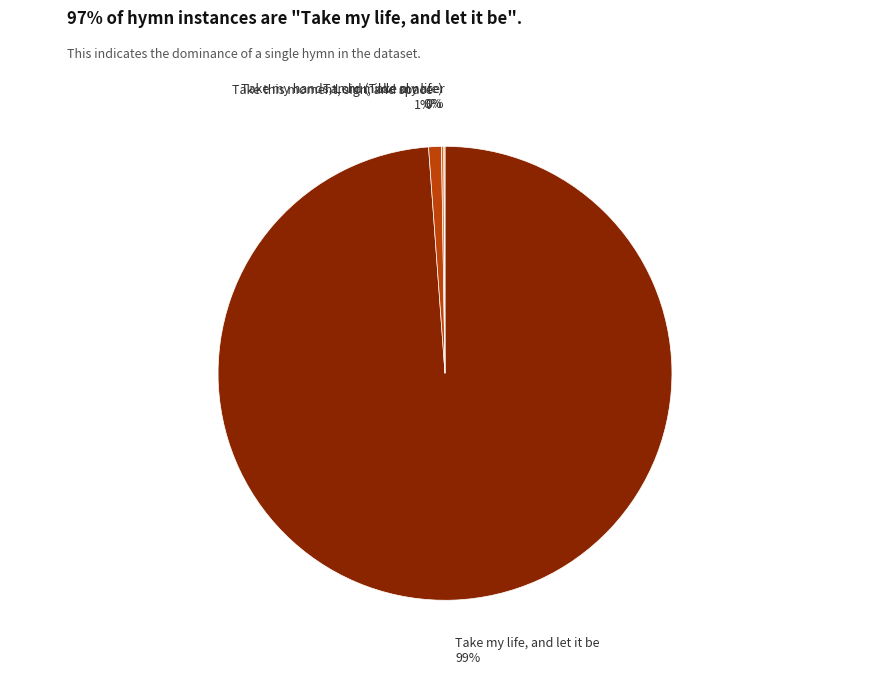

To the nearest percent, what is the average slice percentage?

25%